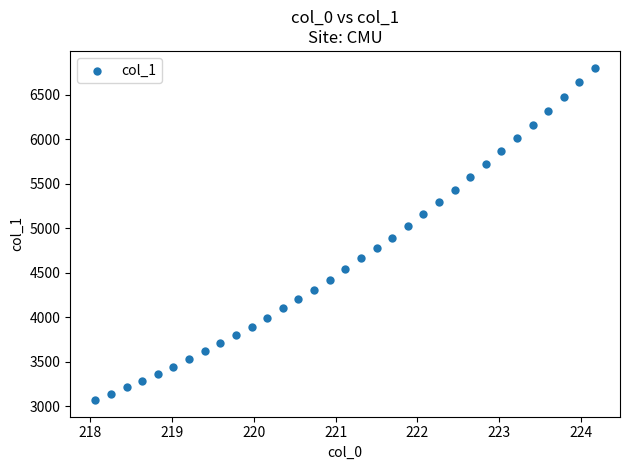

What Y value in the scatter plot is closest to 4936?

4892.8